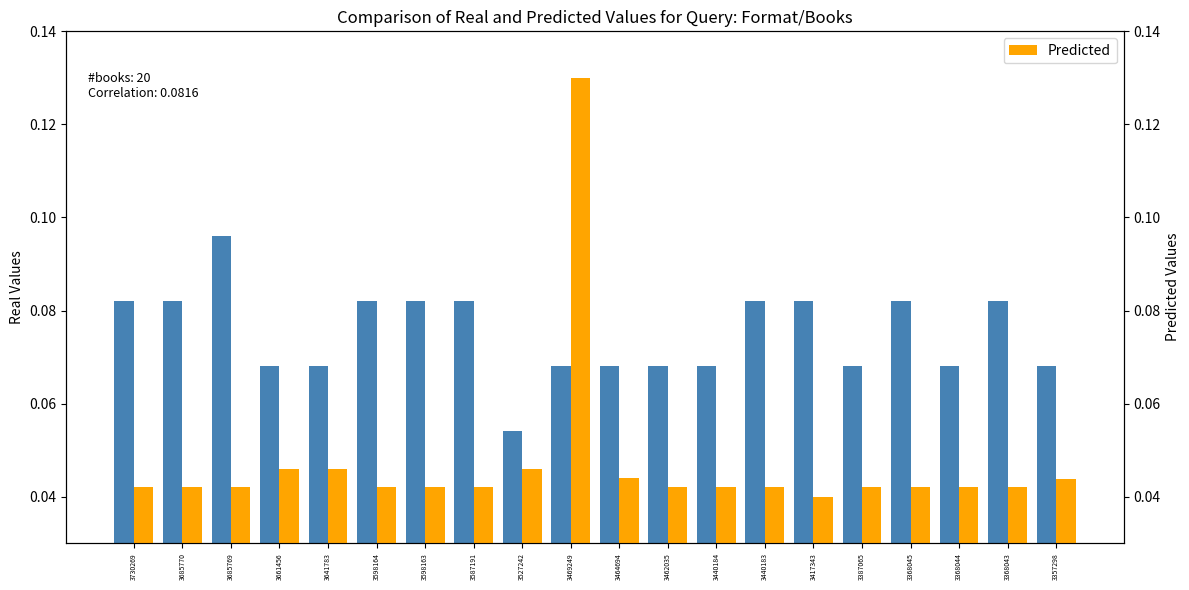

Which category has the highest value across all series?

3469249